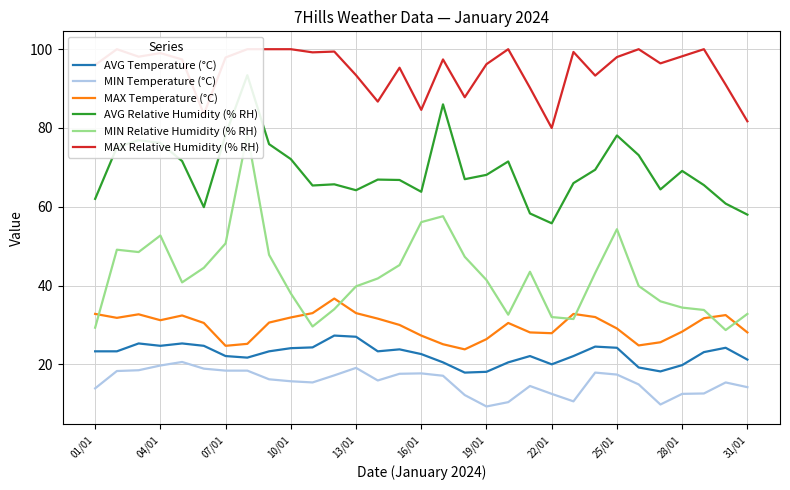

What is the minimum value for MIN Temperature (°C)?

9.3